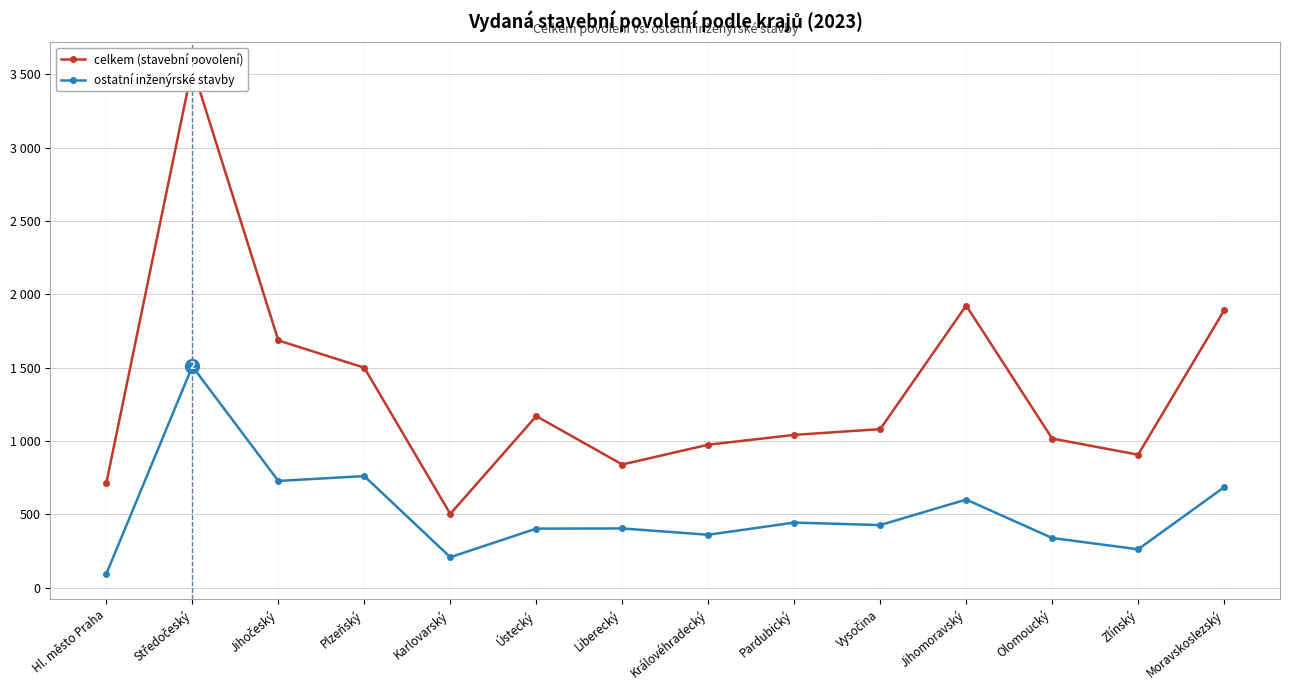

True or false: ostatní inženýrské stavby and celkem (stavební povolení) cross at least once.

False